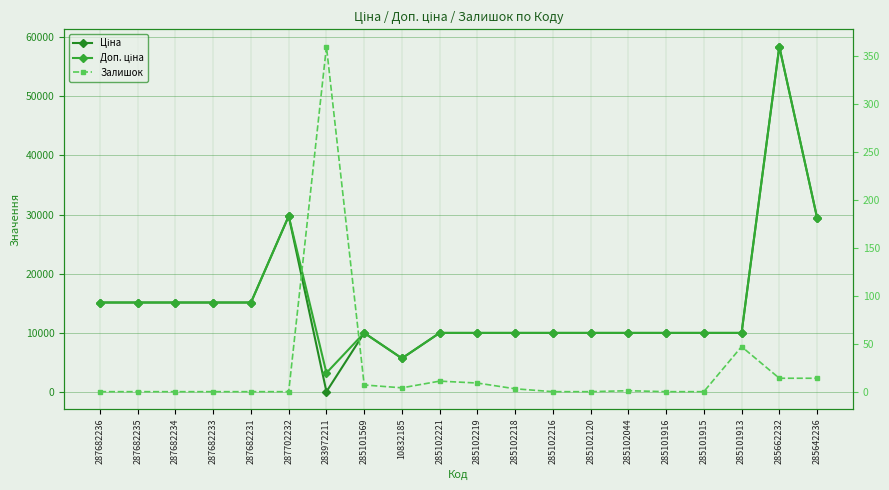

What is the label of the 4th point from the left?

287682233